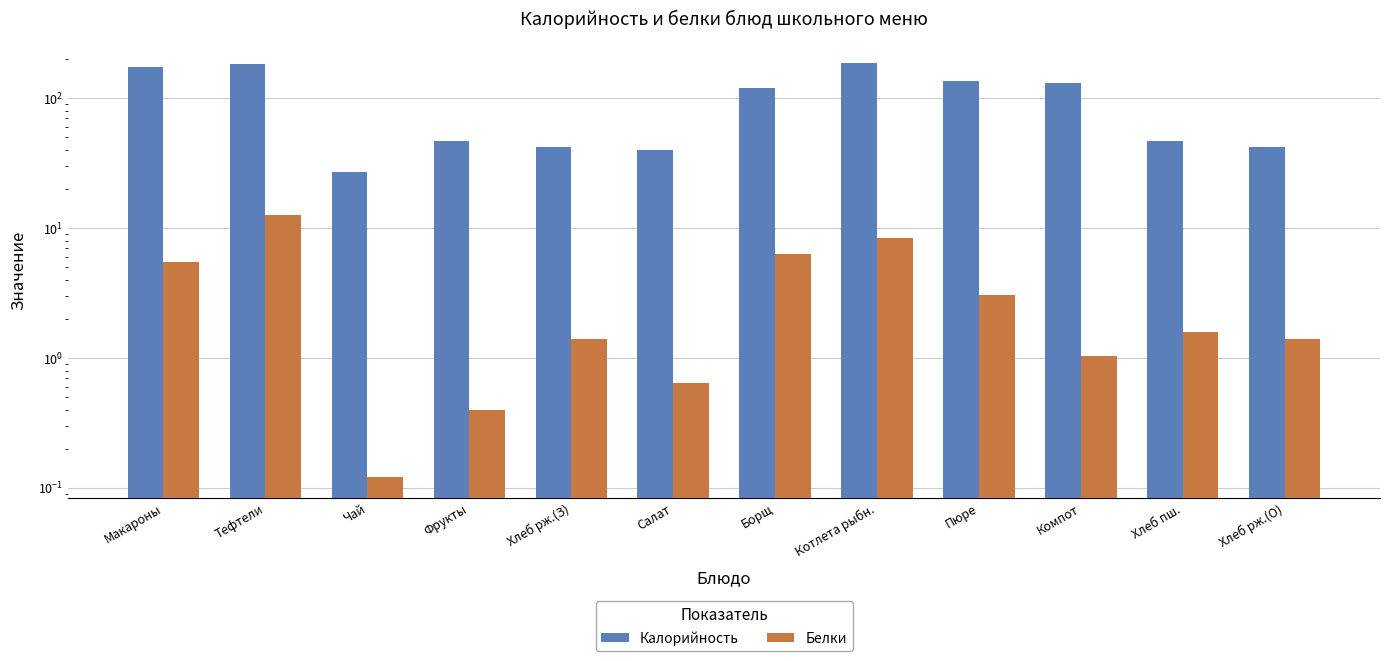

Reading right to left, transcribe all the data shown in this chart.

Калорийность: 42.0	46.8	132.1	137.2	188.8	119.2	39.9	42.0	47.0	27.3	183.7	174.2
Белки: 1.4	1.6	1.0	3.1	8.4	6.4	0.6	1.4	0.4	0.1	12.7	5.5